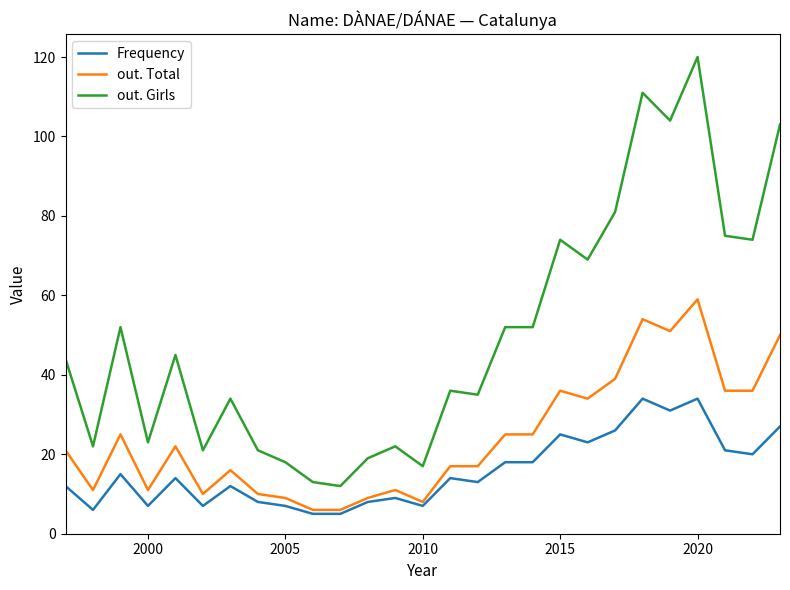

What is the maximum value for out. Girls?

120